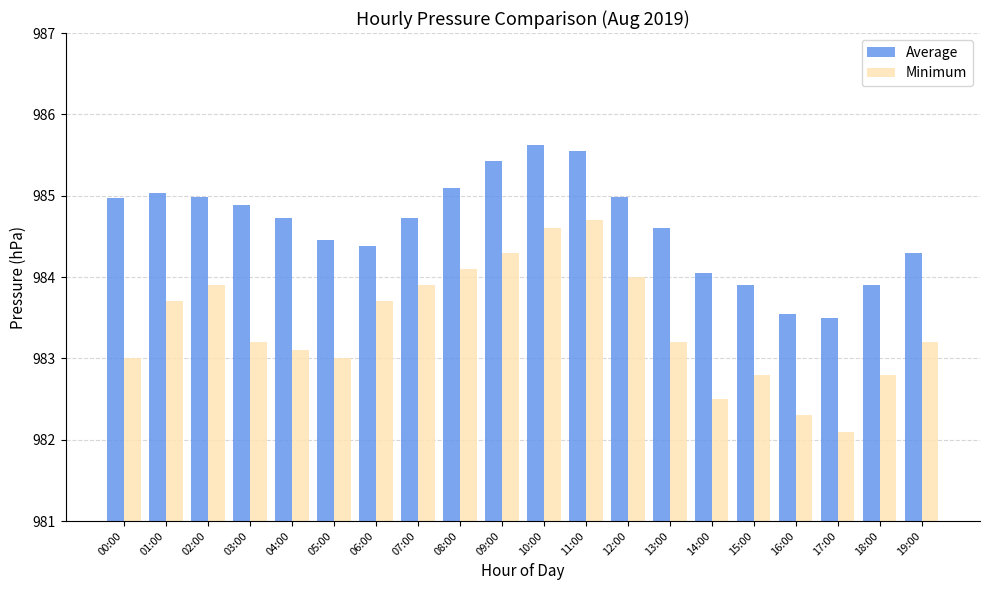

Are the bars grouped side by side (vs. stacked)?

Yes